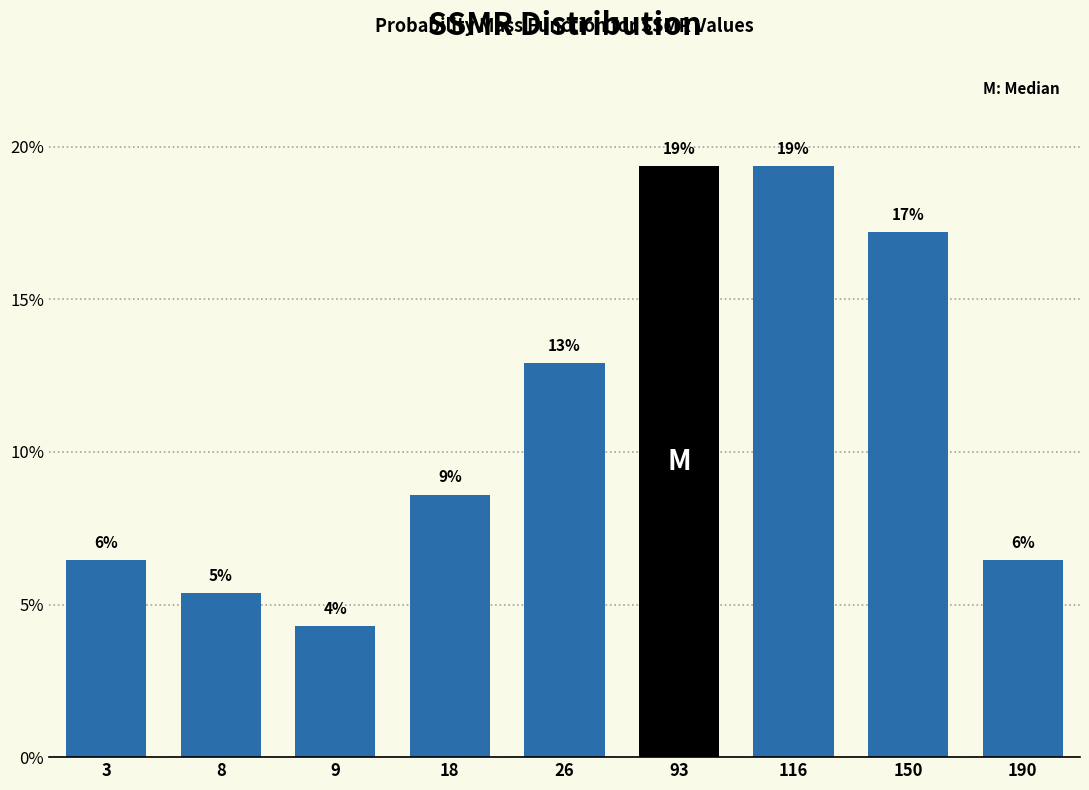

Does the chart contain any negative values?

No